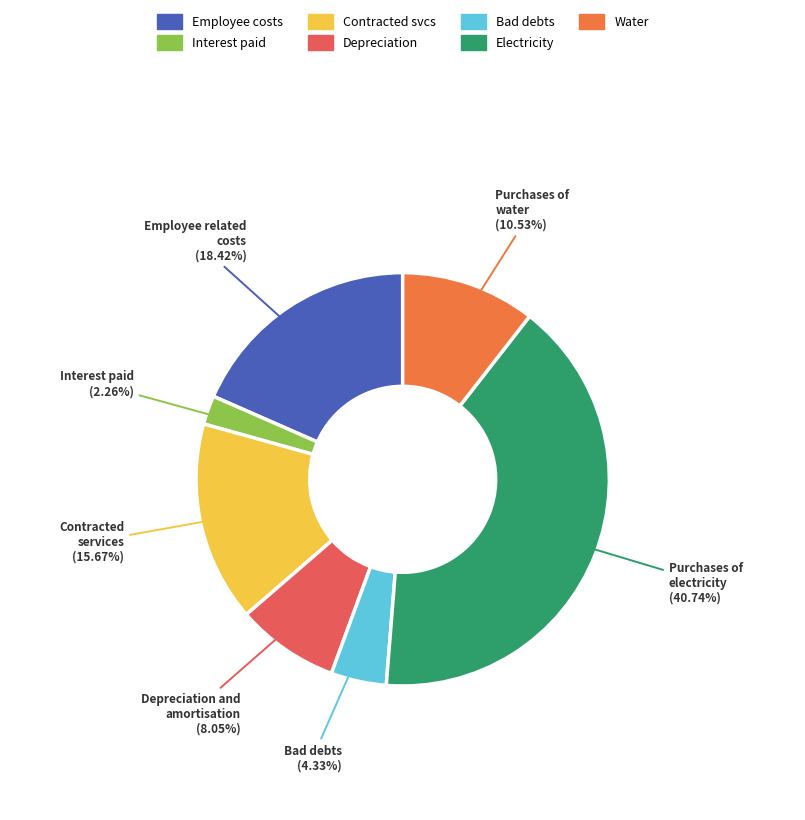

What is the smallest slice in the pie chart?

Interest paid